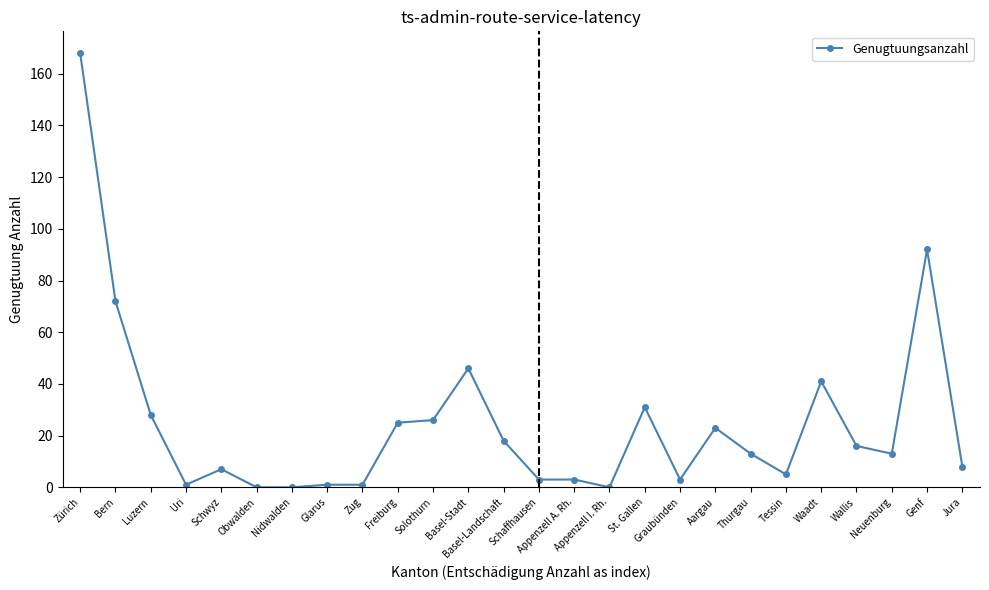

True or false: there are more than 1 points higher than both neighbors.

True